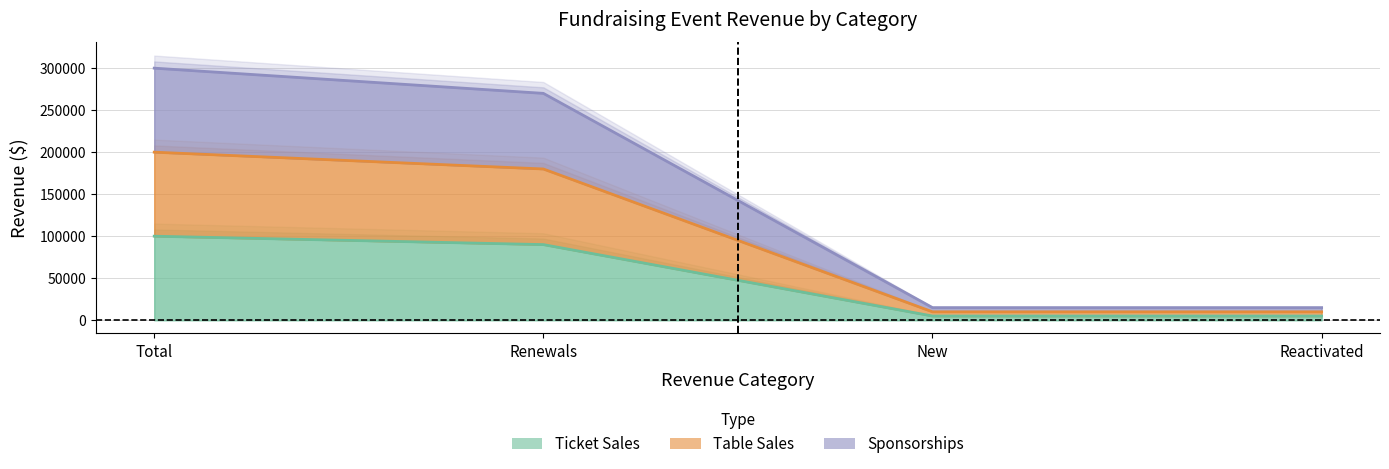

What value does the Sponsorships series have at New?

15000